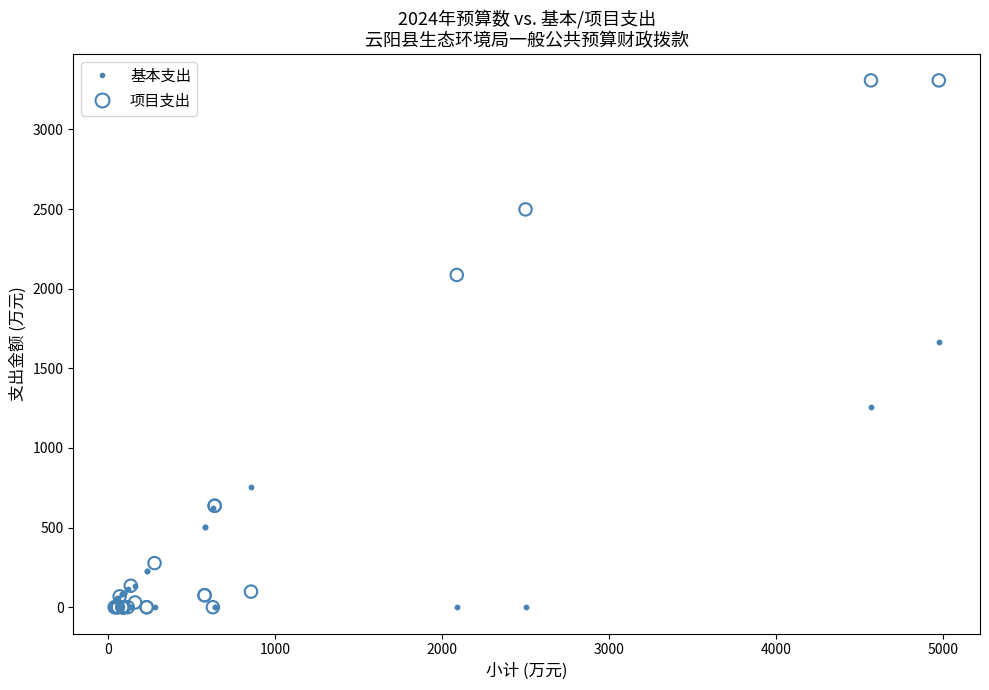

In the 基本支出 series, what Y value is closest to 832?

756.6